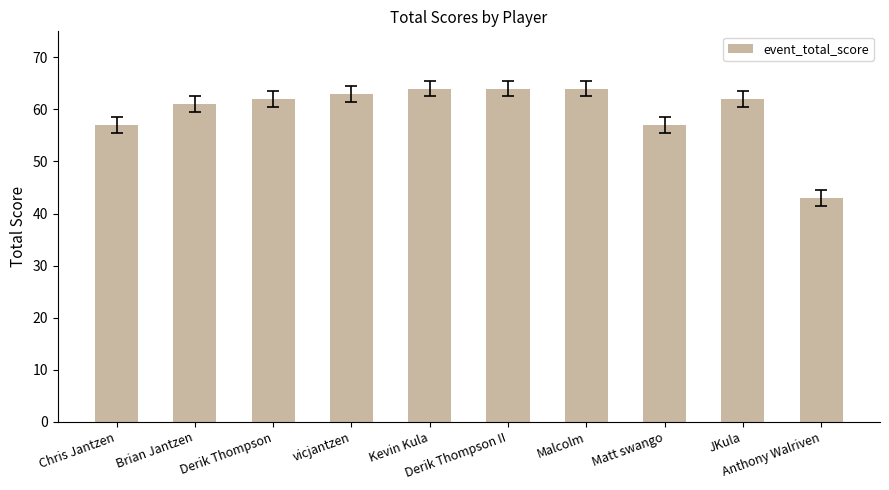

What is the difference between the maximum and minimum values?

21